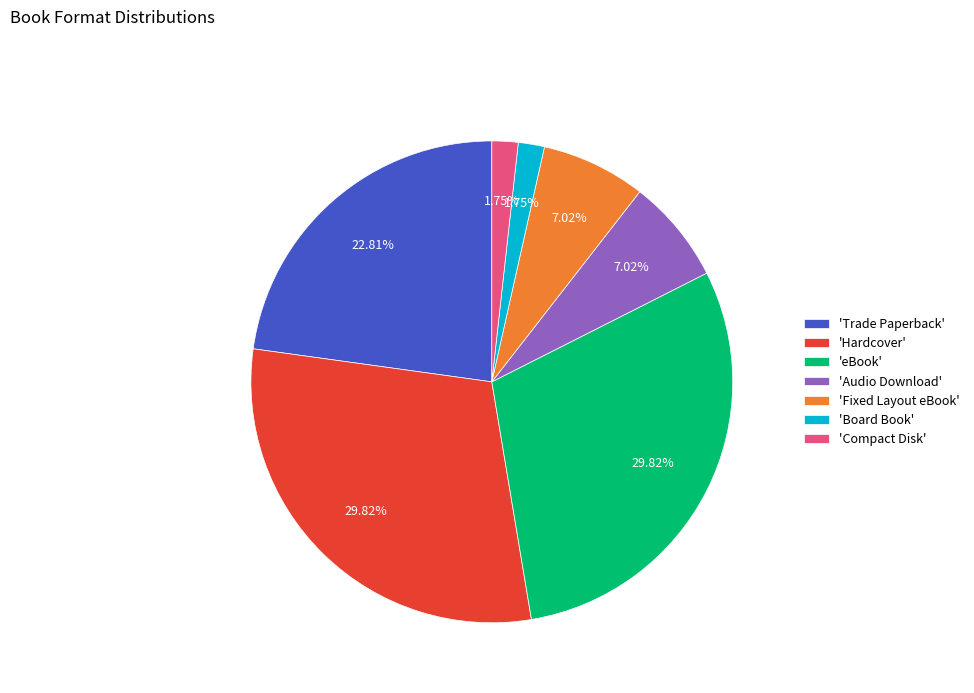

Between 'Compact Disk' and 'Hardcover', which is larger?

'Hardcover'